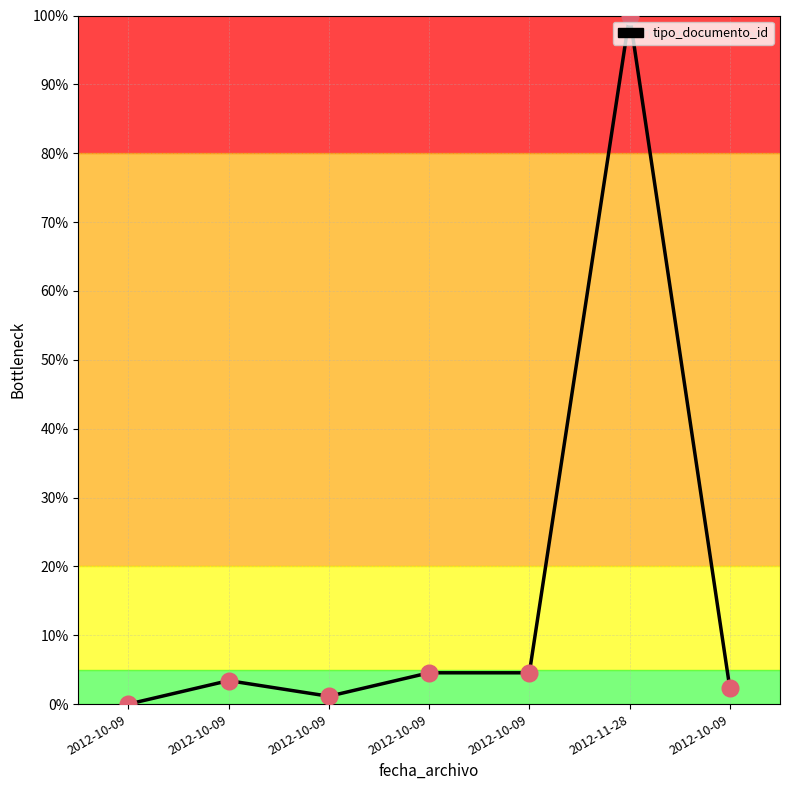

What is the change in value from 2012-10-09 to 2012-10-09?

+4.5